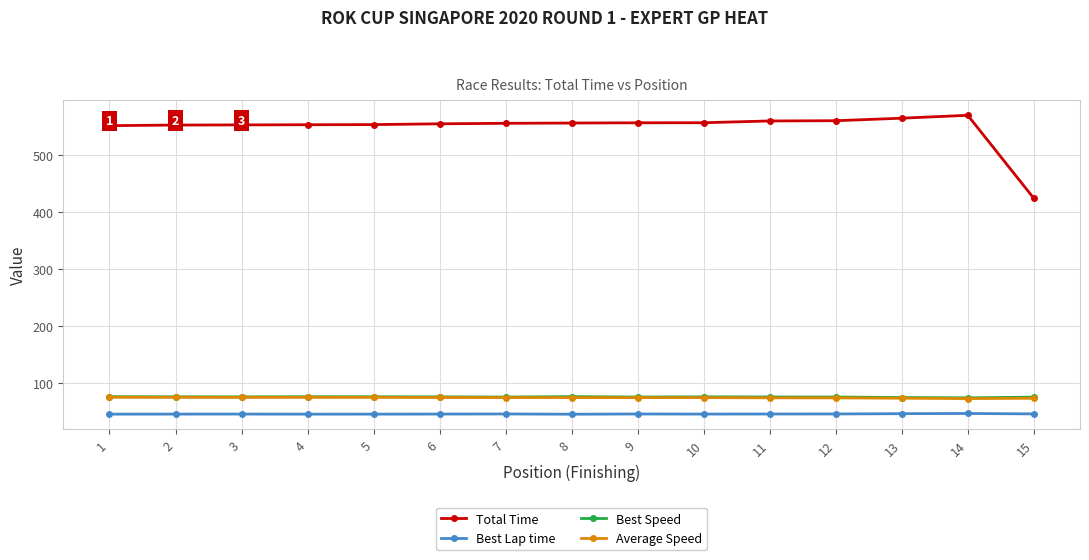

True or false: Total Time and Average Speed cross at least once.

False